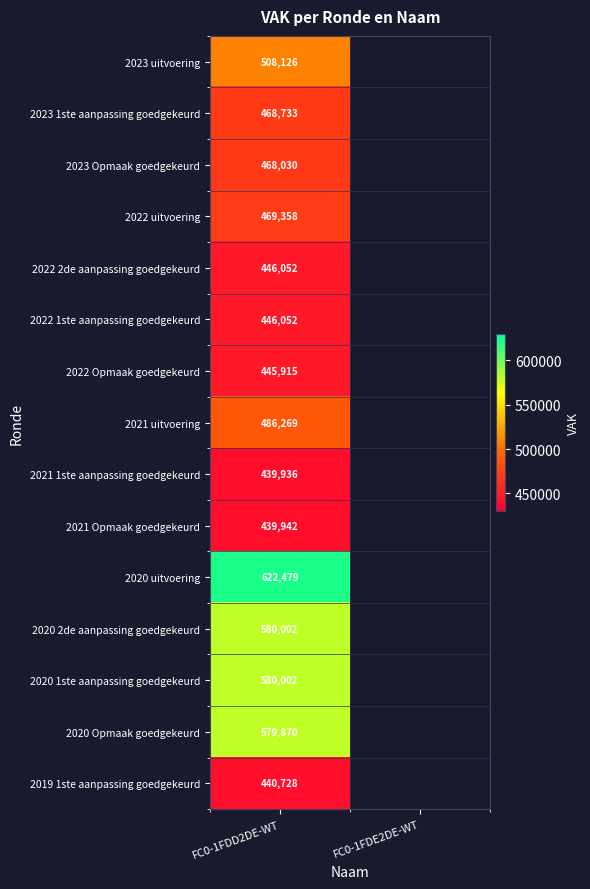

The 2023 Opmaak goedgekeurd series shows 468030 at FC0-1FDD2DE-WT. True or false?

True